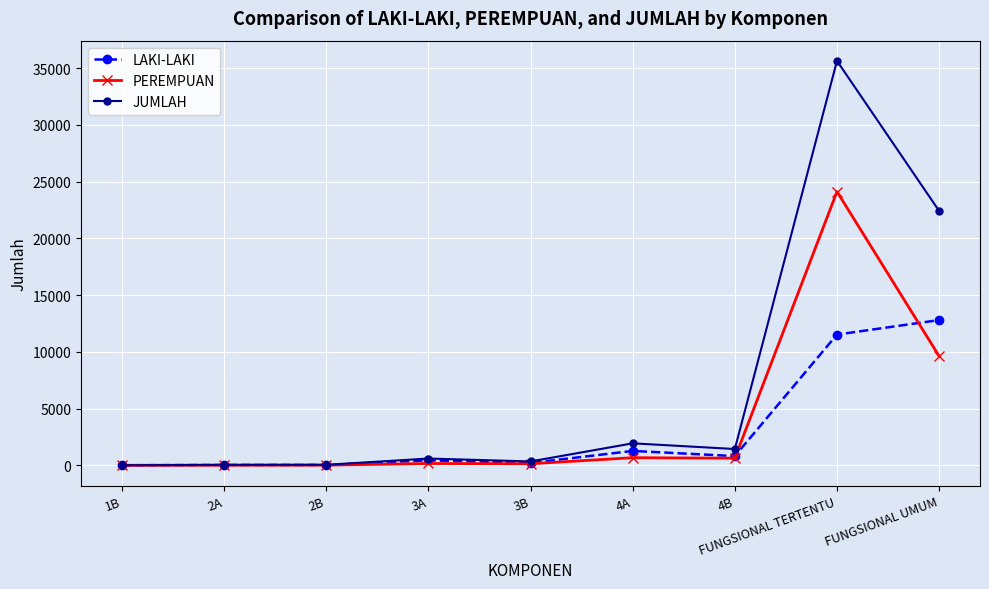

Rank the series at FUNGSIONAL TERTENTU from highest to lowest value.

JUMLAH, PEREMPUAN, LAKI-LAKI